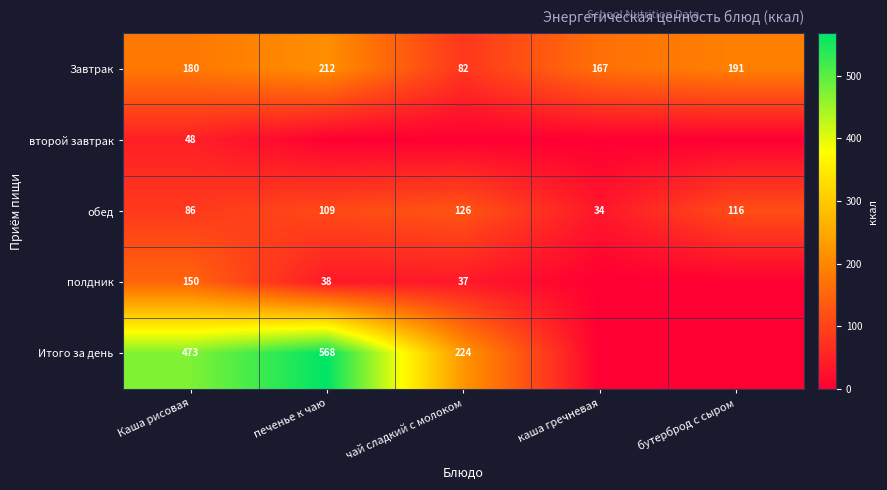

What is the sum of all Завтрак values?

832